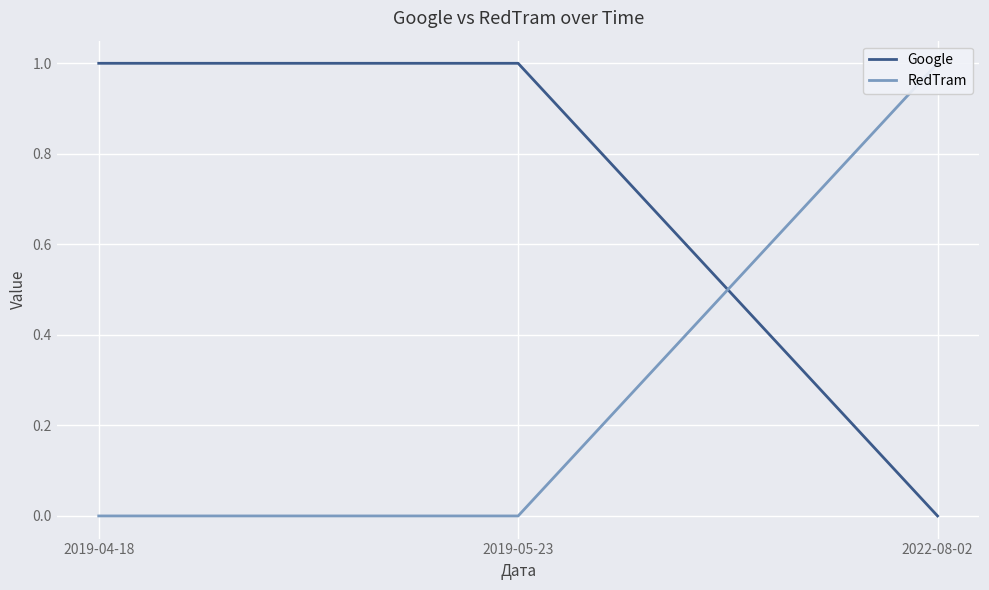

Reading left to right, what are all the values shown in this chart?

Google: 1	1	0
RedTram: 0	0	1